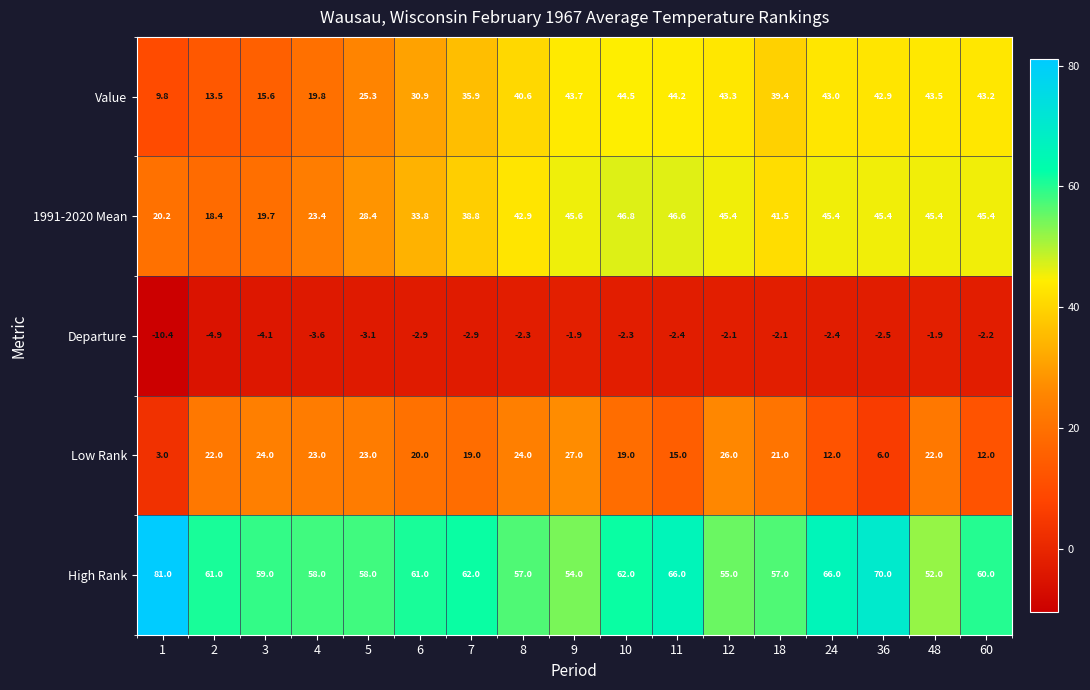

What is the greatest value displayed?

81.0